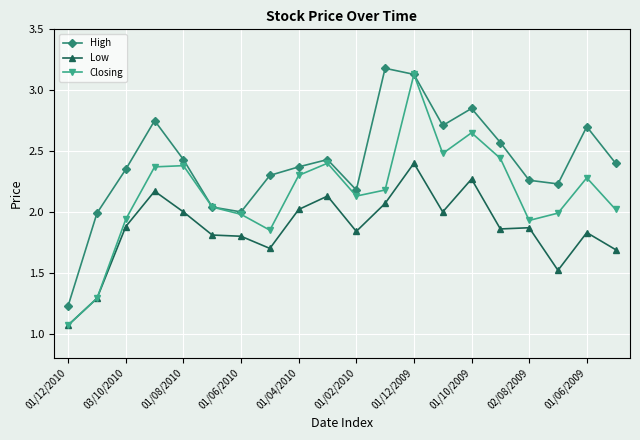

What is the maximum value shown in the chart?

3.2